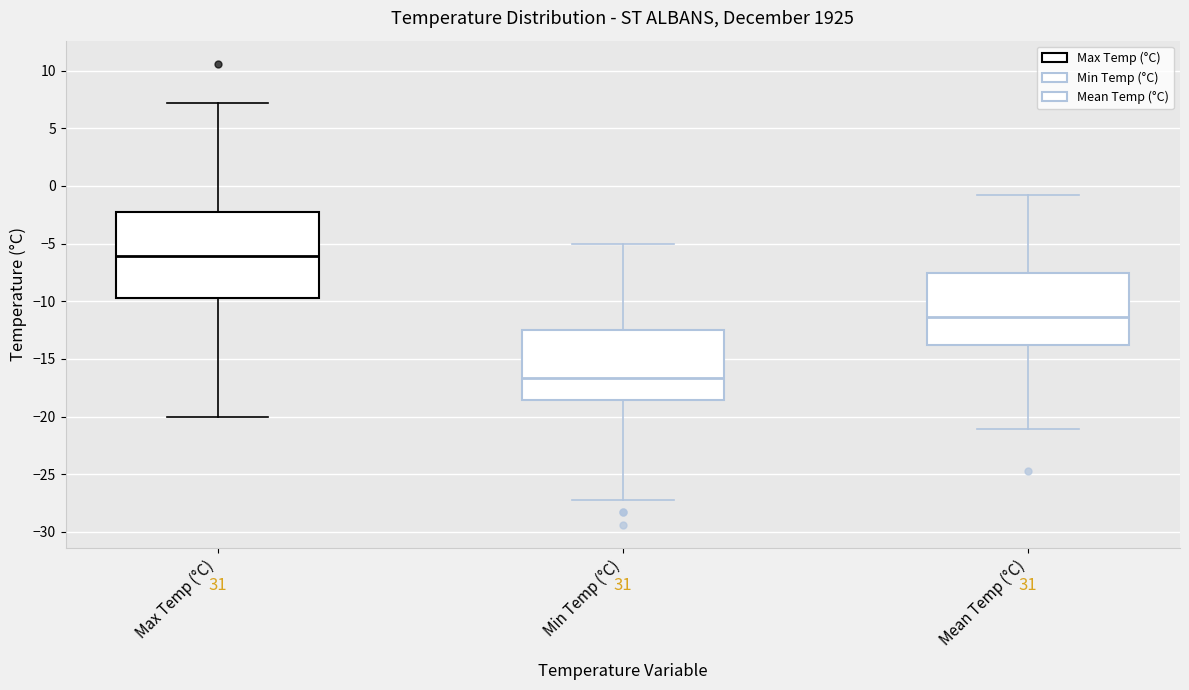

Which box is the tallest, from its lower edge to its upper edge?

Max Temp (°C)